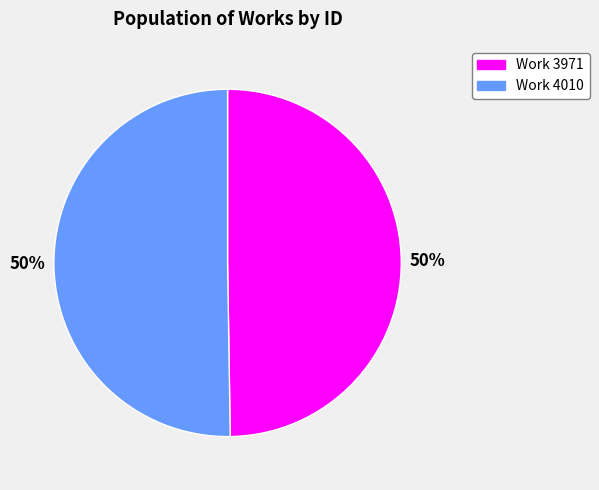

To the nearest percent, what portion does Work 3971 represent?

50%